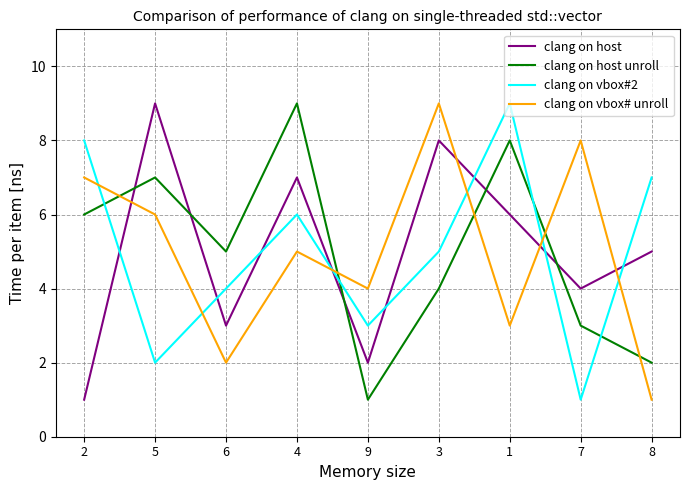

True or false: clang on vbox#2 and clang on vbox# unroll cross at least once.

True